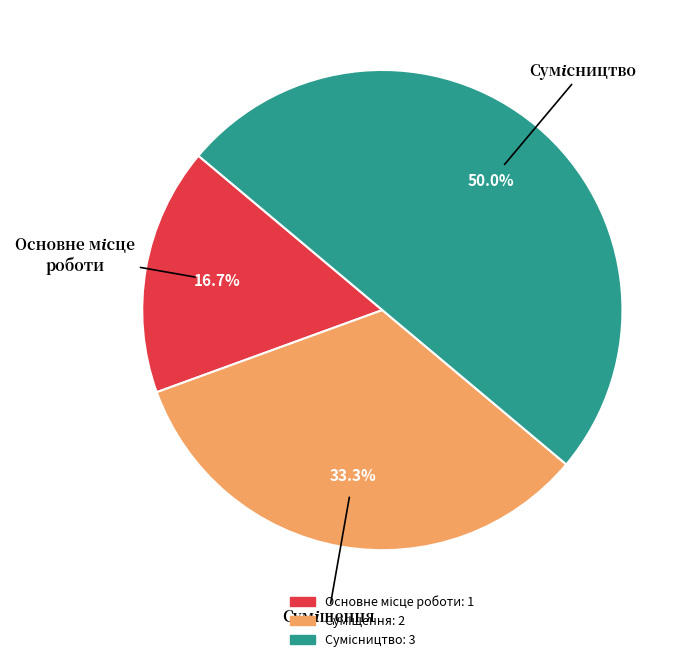

To the nearest percent, what portion does Сумісництво represent?

50%